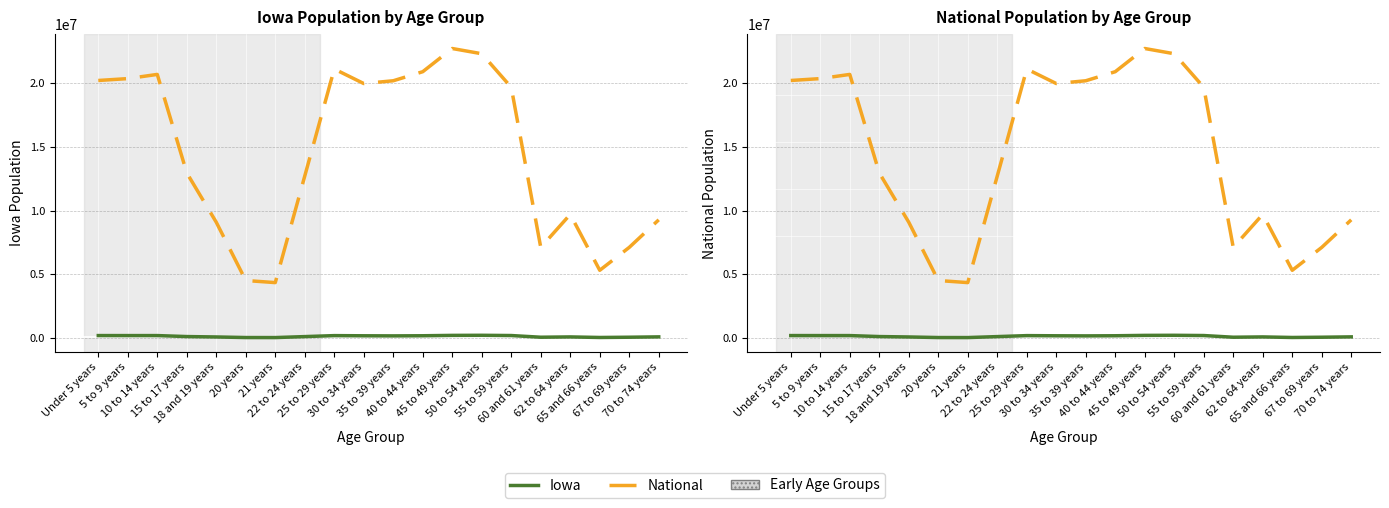

Rank the series by their maximum value, from lowest to highest.

Iowa, National